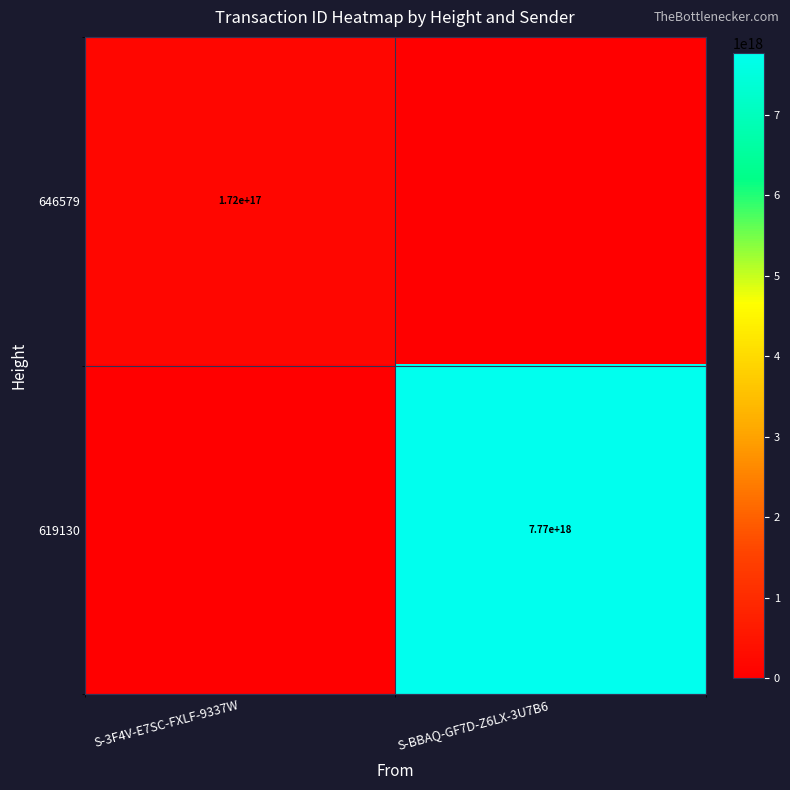

Is the value of 619130 at S-BBAQ-GF7D-Z6LX-3U7B6 greater than the value of 646579 at S-3F4V-E7SC-FXLF-9337W?

Yes